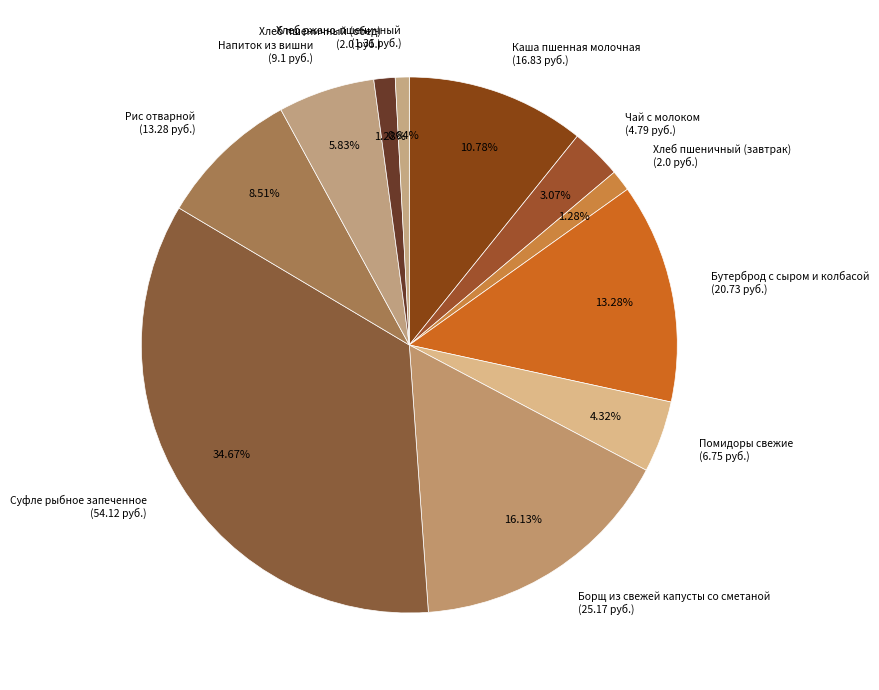

Is it true that Борщ из свежей капусты со сметаной is 16% of the pie?

True